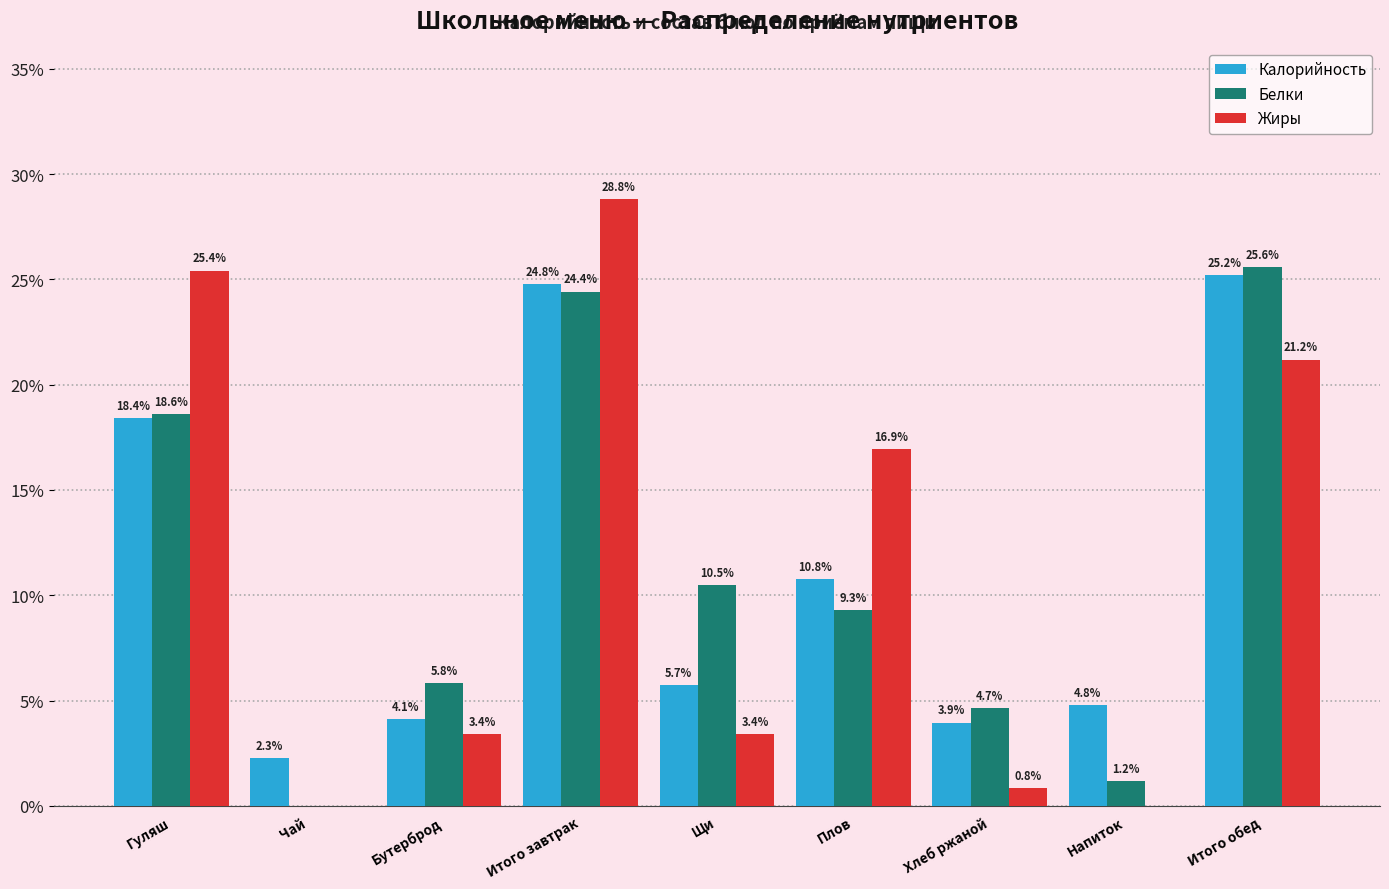

Reading right to left, what are all the values shown in this chart?

Калорийность: Итого обед=25.2	Напиток=4.8	Хлеб ржаной=3.9	Плов=10.8	Щи=5.7	Итого завтрак=24.8	Бутерброд=4.1	Чай=2.3	Гуляш=18.4
Белки: Итого обед=25.6	Напиток=1.2	Хлеб ржаной=4.7	Плов=9.3	Щи=10.5	Итого завтрак=24.4	Бутерброд=5.8	Чай=0.0	Гуляш=18.6
Жиры: Итого обед=21.2	Напиток=0.0	Хлеб ржаной=0.8	Плов=16.9	Щи=3.4	Итого завтрак=28.8	Бутерброд=3.4	Чай=0.0	Гуляш=25.4